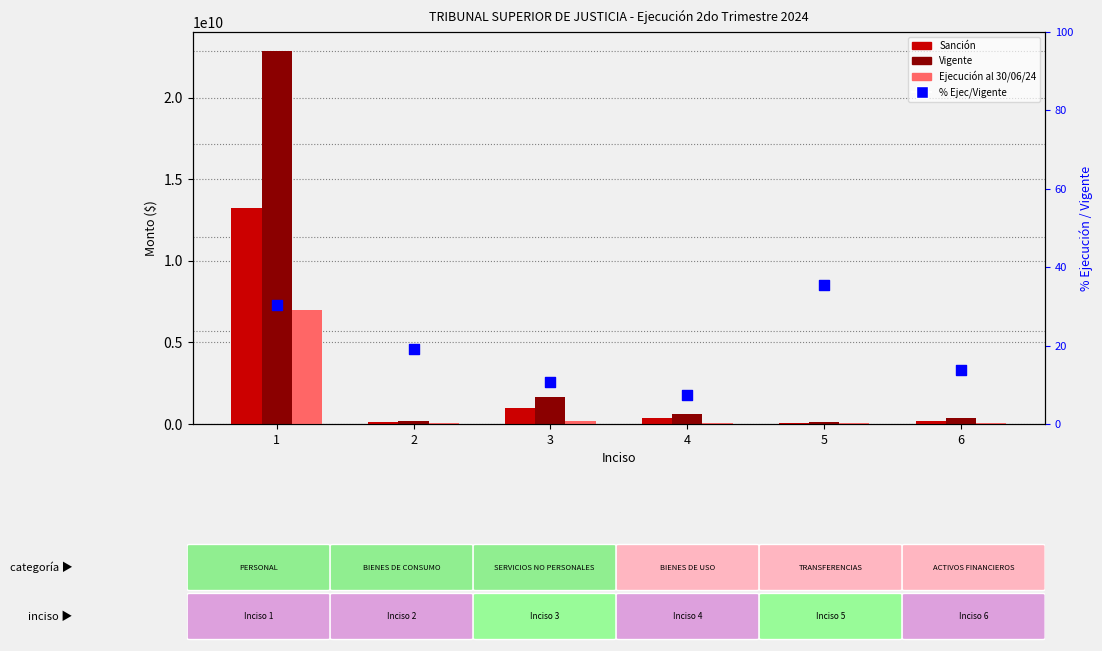

Which series has the widest spread of Y values?

Vigente